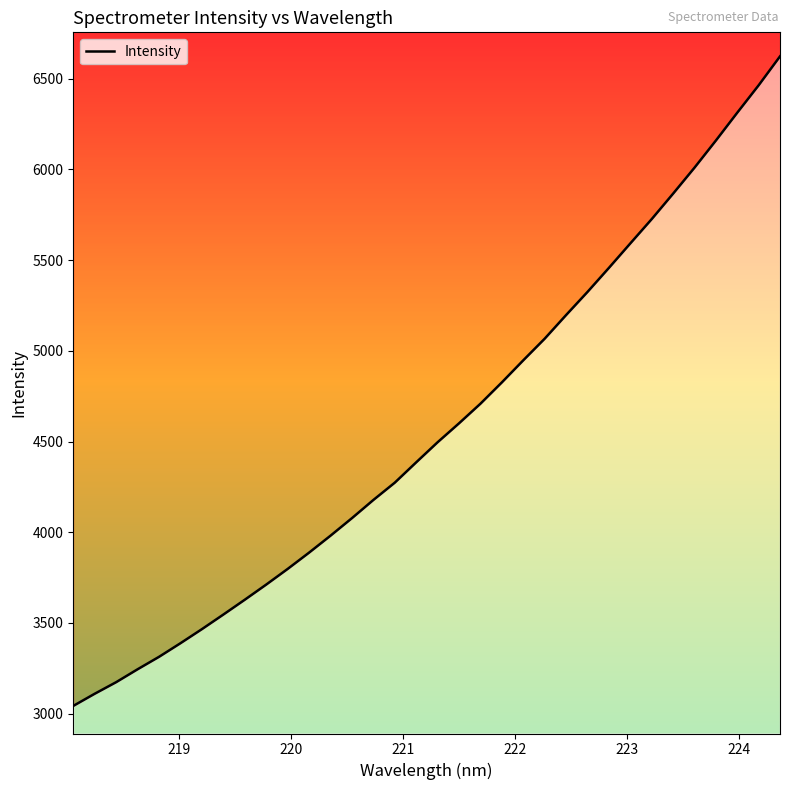

The value at 17 is 6169.8. True or false?

False